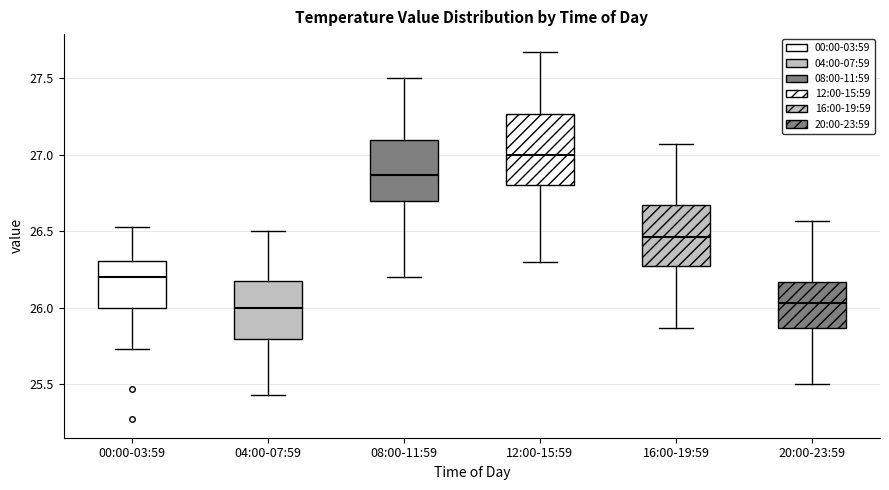

Which box's median line is the highest?

12:00-15:59